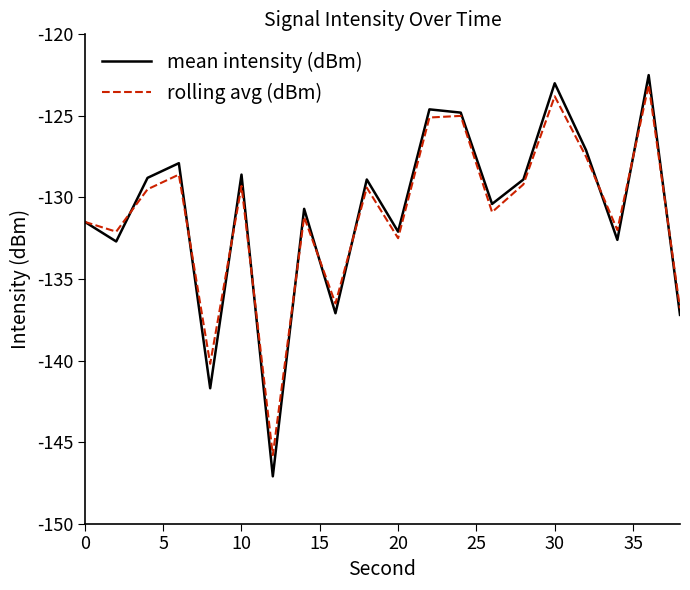

What is the maximum value shown in the chart?

-122.5